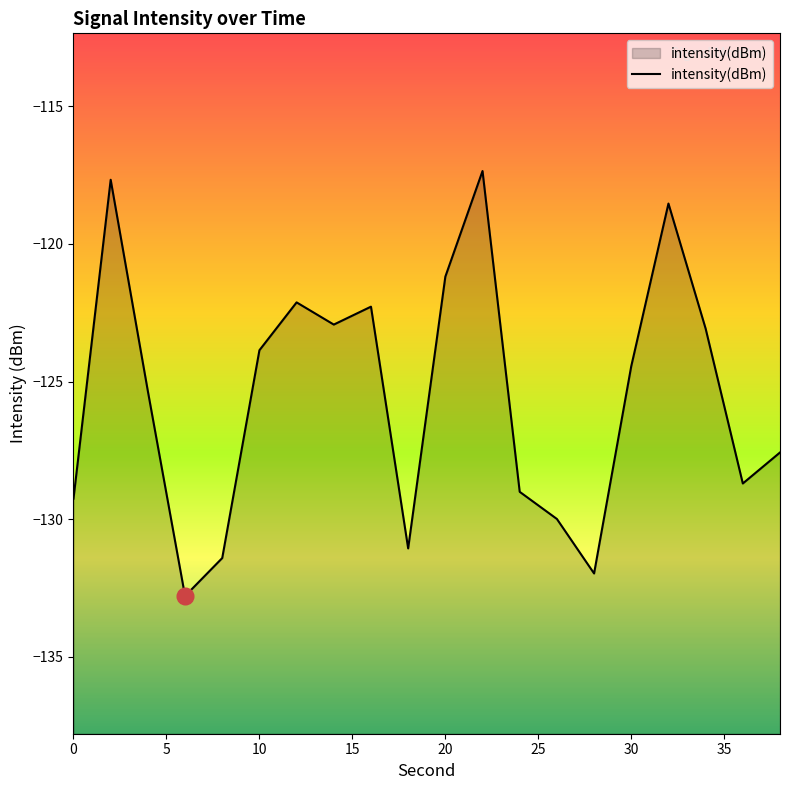

Reading left to right, transcribe all the data shown in this chart.

0=-129.3	2=-117.7	4=-125.4	6=-132.8	8=-131.4	10=-123.9	12=-122.1	14=-122.9	16=-122.3	18=-131.1	20=-121.2	22=-117.4	24=-129.0	26=-130.0	28=-132.0	30=-124.4	32=-118.5	34=-123.1	36=-128.7	38=-127.6